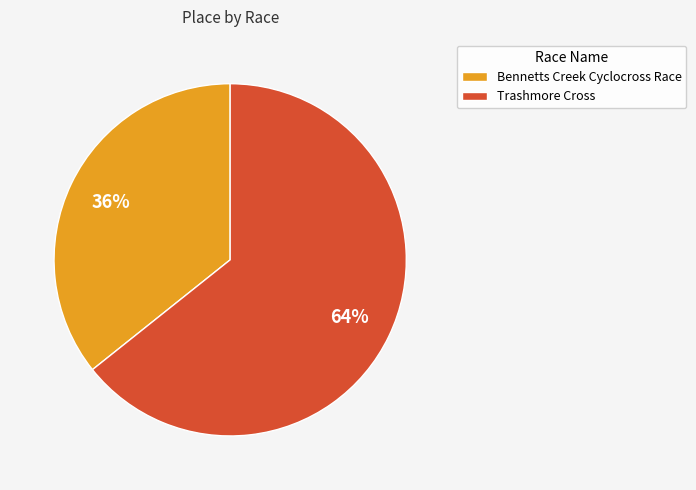

Which has a higher value, Trashmore Cross or Bennetts Creek Cyclocross Race?

Trashmore Cross